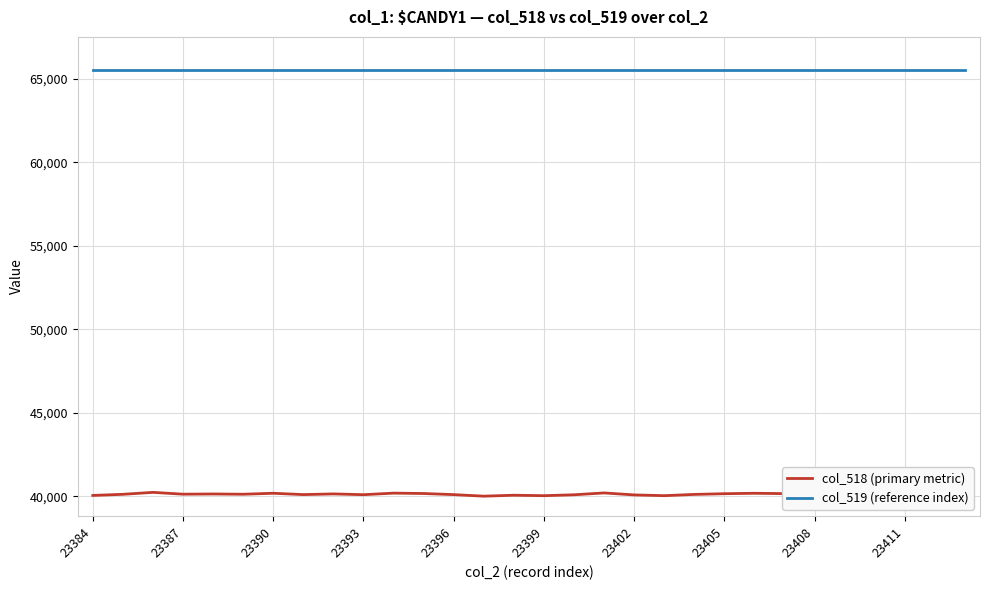

Which series has the largest total across all categories?

col_519 (reference index)